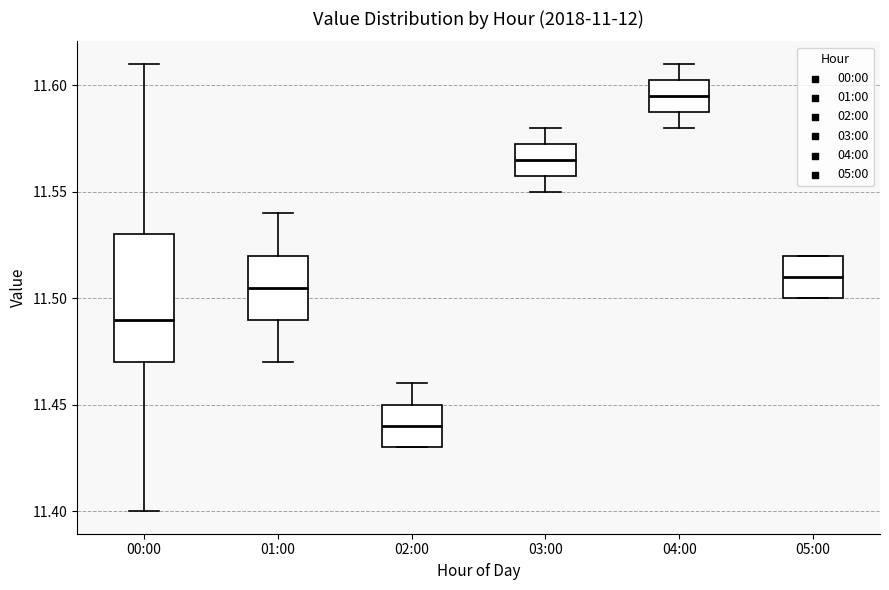

Which box has the highest median line?

04:00